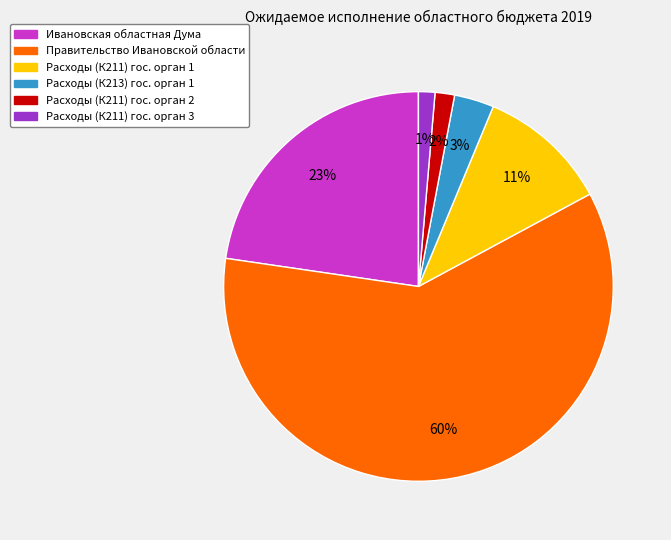

Is there any slice that represents more than half of the pie?

Yes